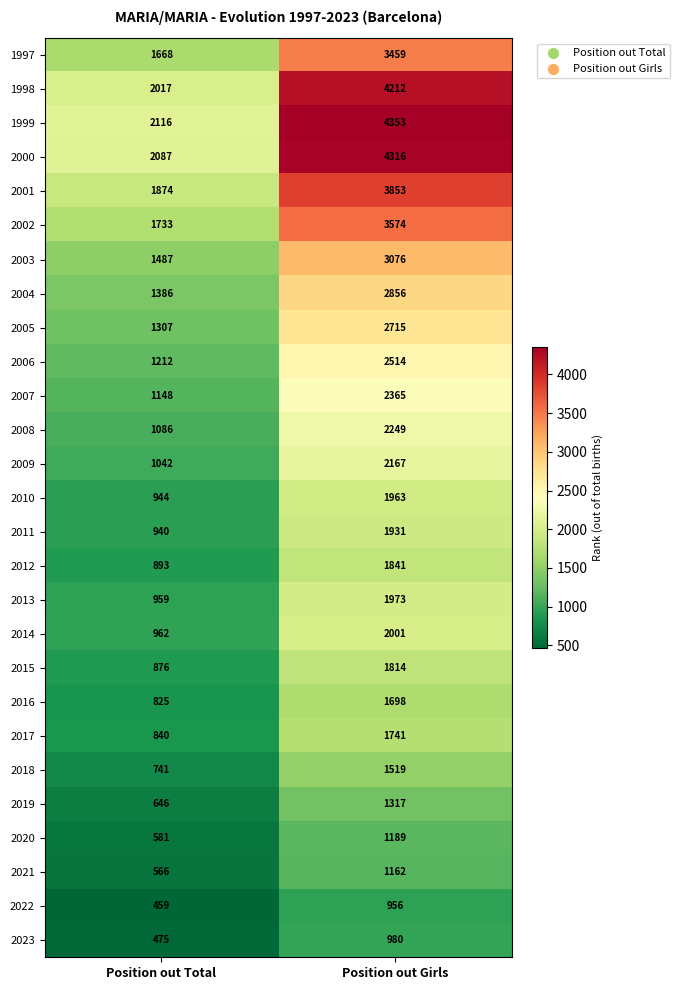

Which series has the widest spread of values?

1999